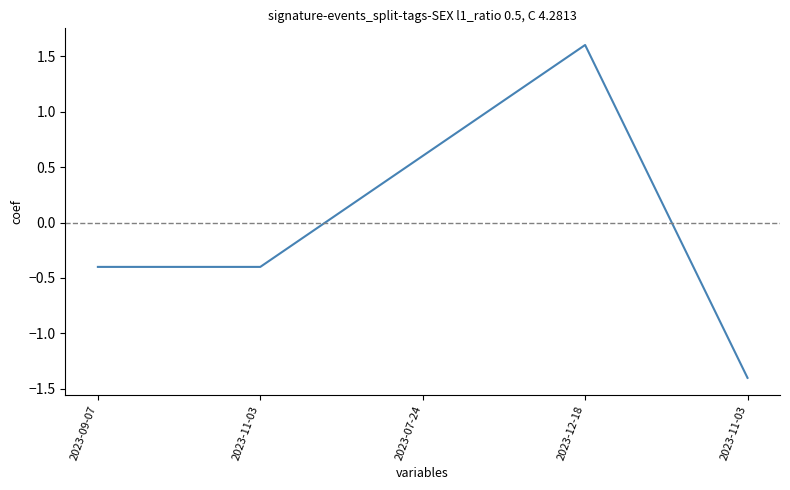

How many interior local peaks (higher than both neighbors) does the data have?

1